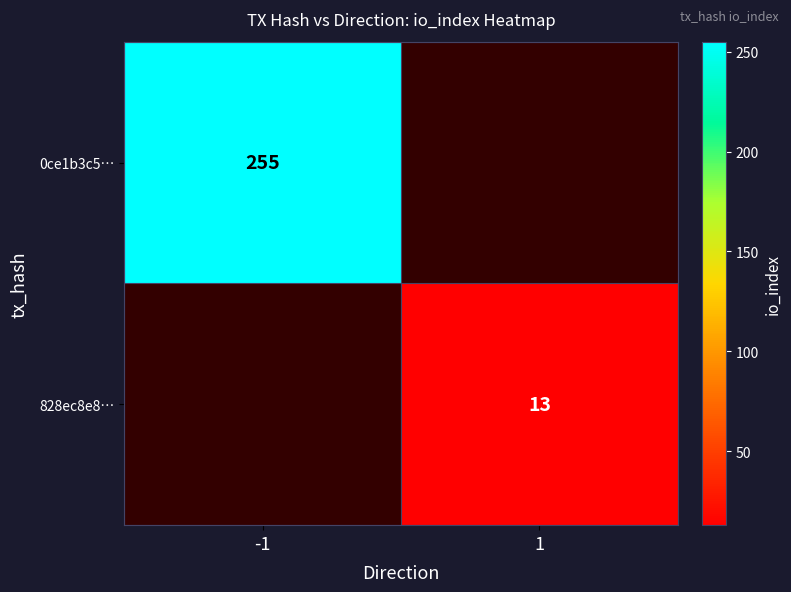

Is it true that 0ce1b3c5… equals 56 at -1?

False